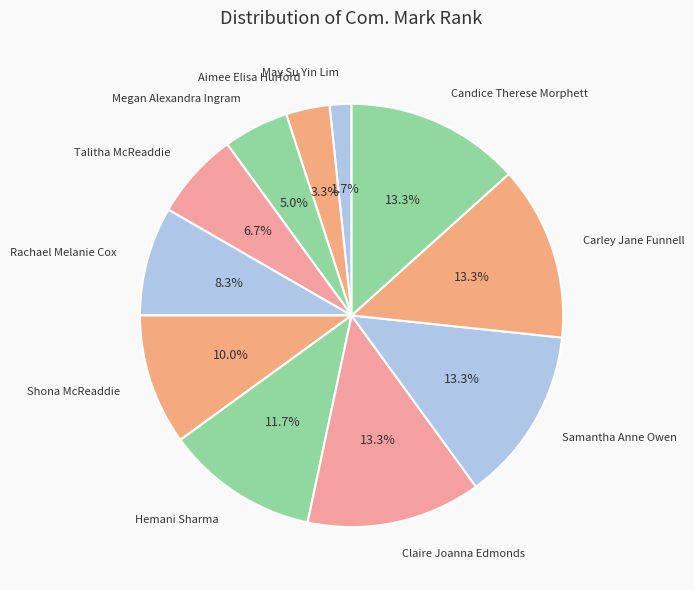

Combined, do Megan Alexandra Ingram and Samantha Anne Owen account for over 50%?

No